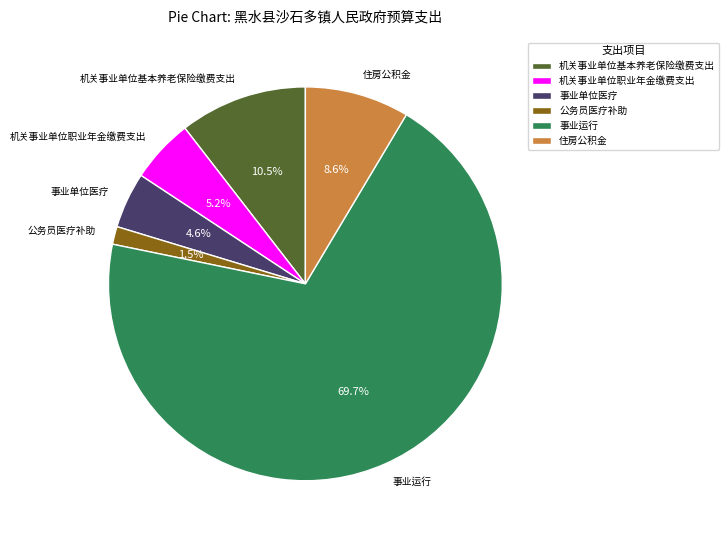

How many slices are in this pie chart?

6